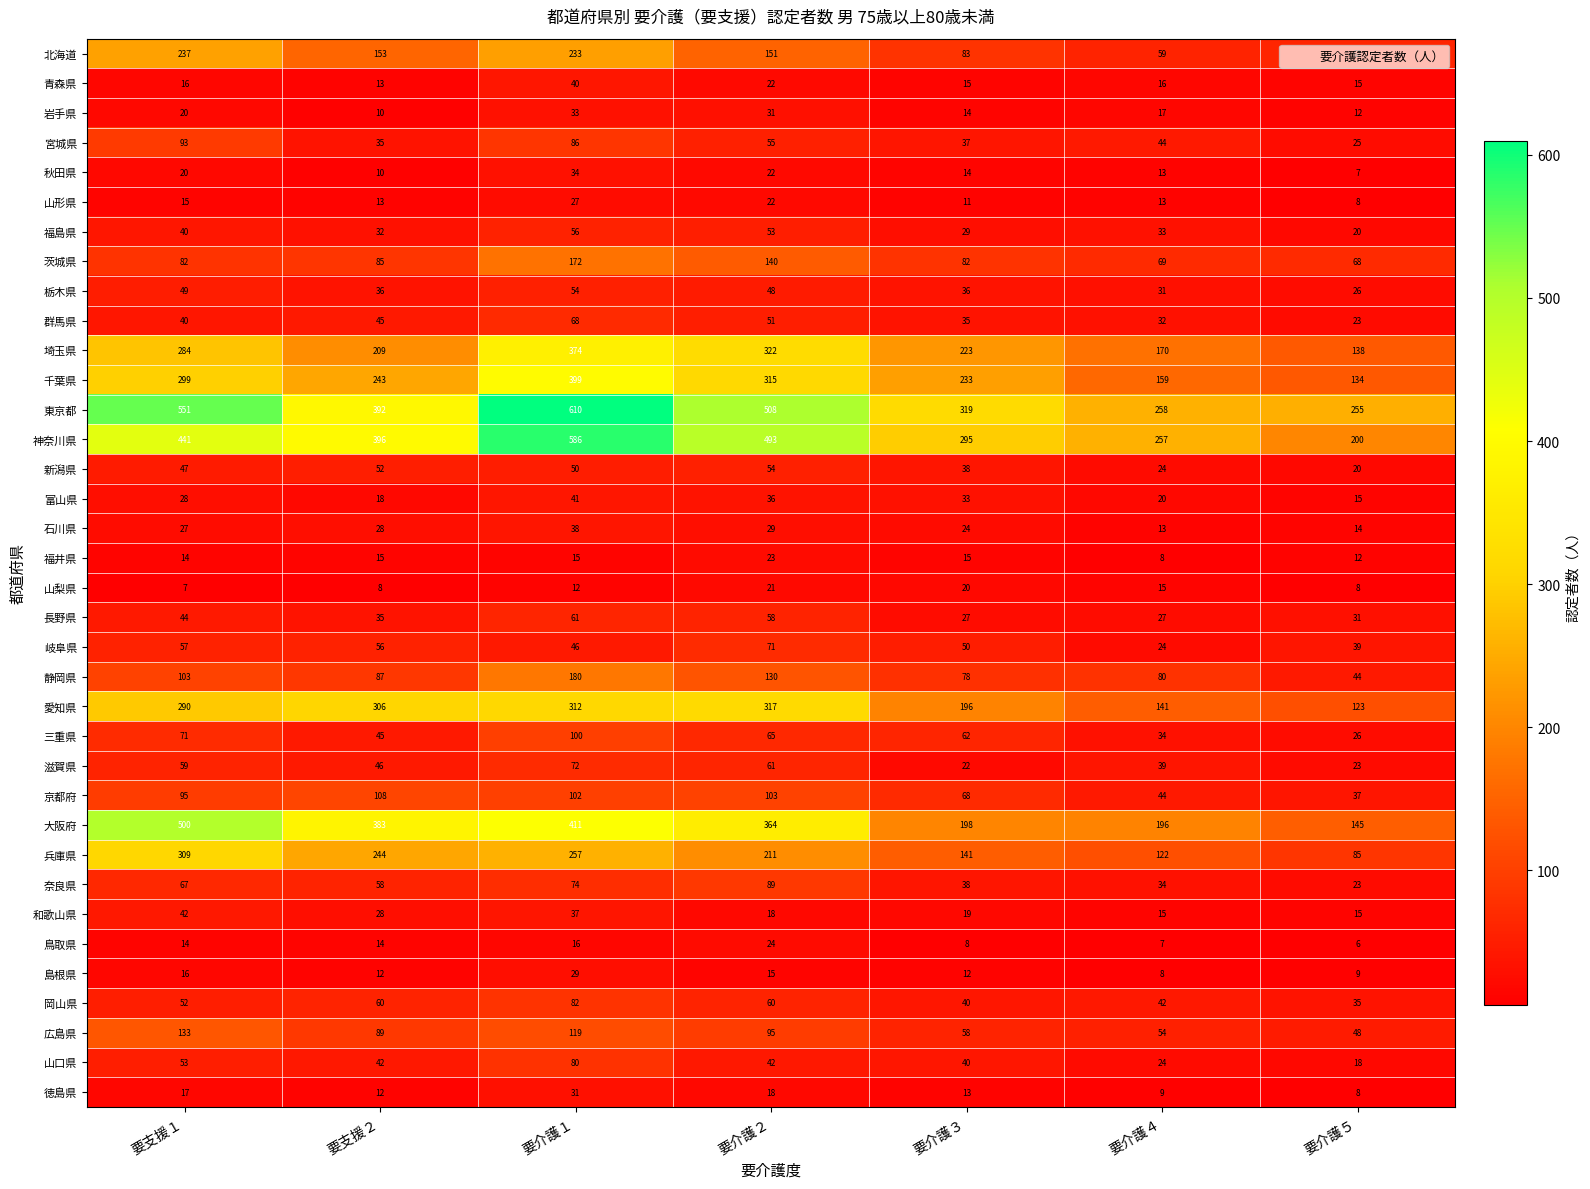

Which category has the lowest value across all series?

要介護５